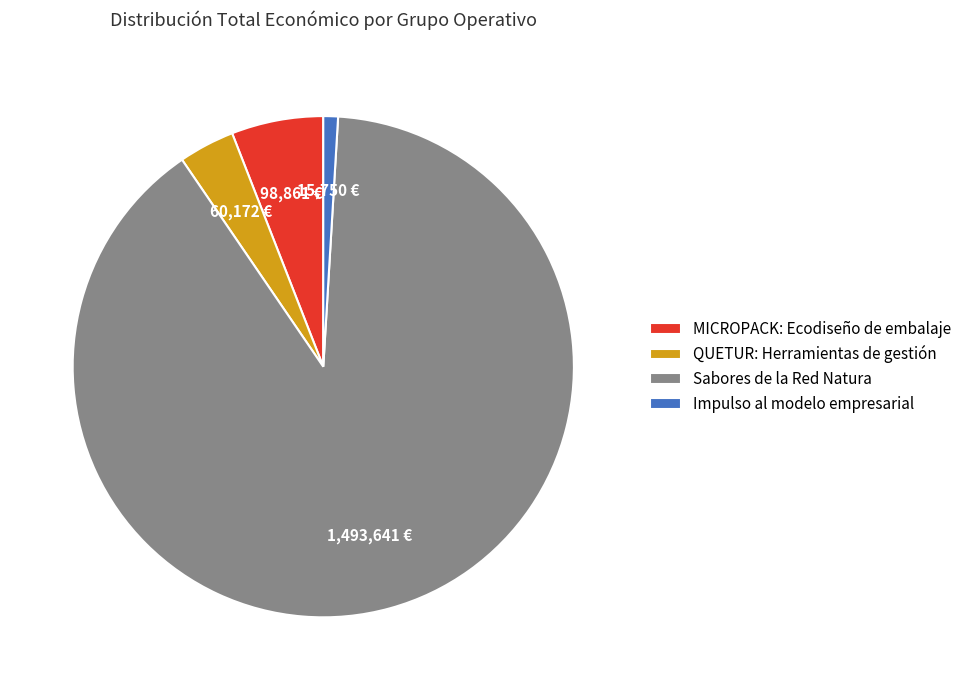

Which slice is the smallest?

Impulso al modelo empresarial